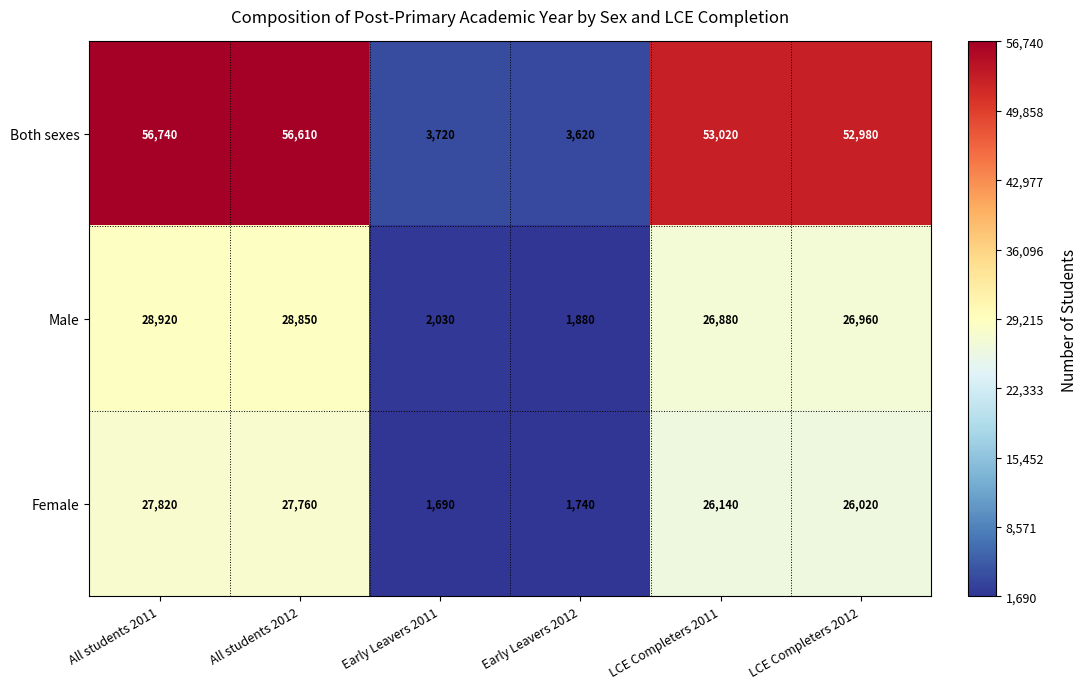

Reading right to left, extract all data points from this chart.

Both sexes: 52980	53020	3620	3720	56610	56740
Male: 26960	26880	1880	2030	28850	28920
Female: 26020	26140	1740	1690	27760	27820